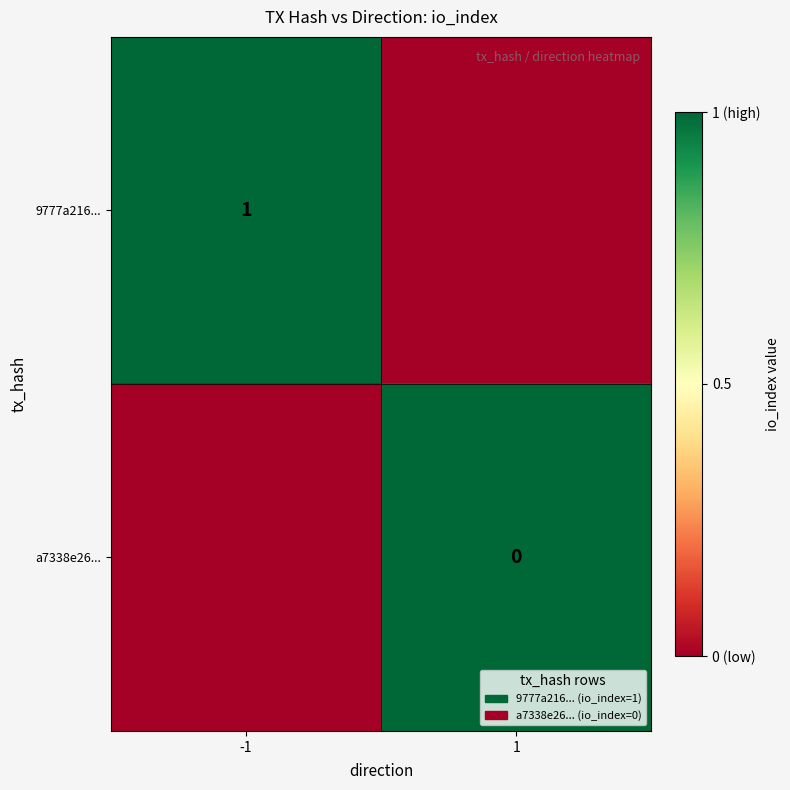

At how many categories does at least one series exceed 0?

2